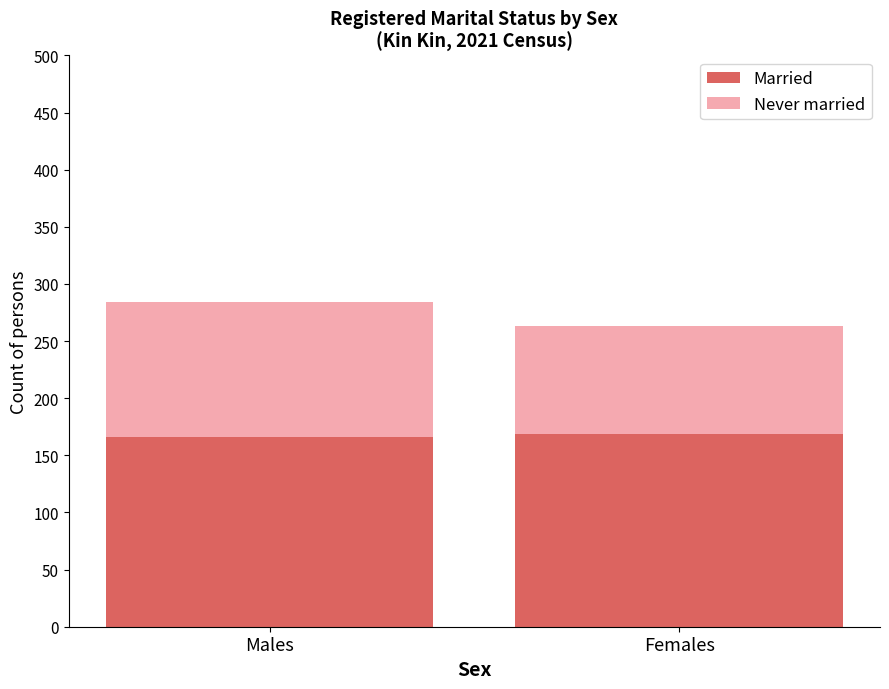

What is the average value of the Married series?

168